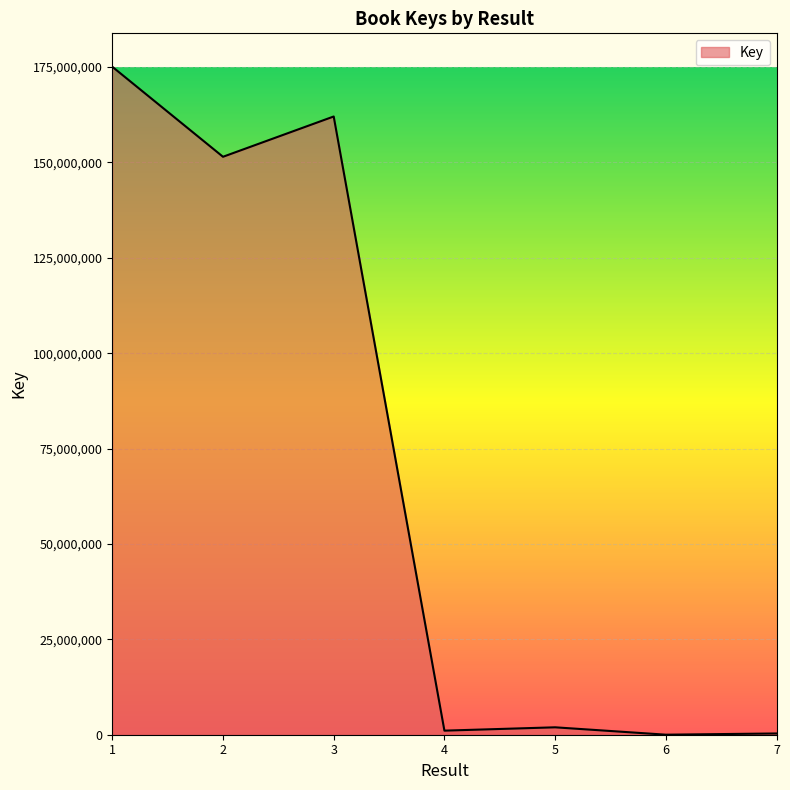

Where is the first local maximum?

3